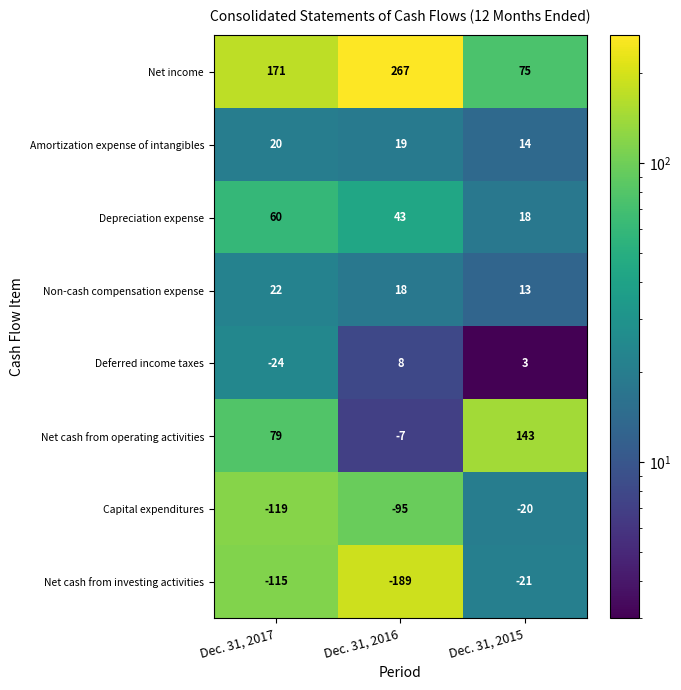

Rank the series by their maximum value, from highest to lowest.

Net income, Net cash from operating activities, Depreciation expense, Non-cash compensation expense, Amortization expense of intangibles, Deferred income taxes, Capital expenditures, Net cash from investing activities